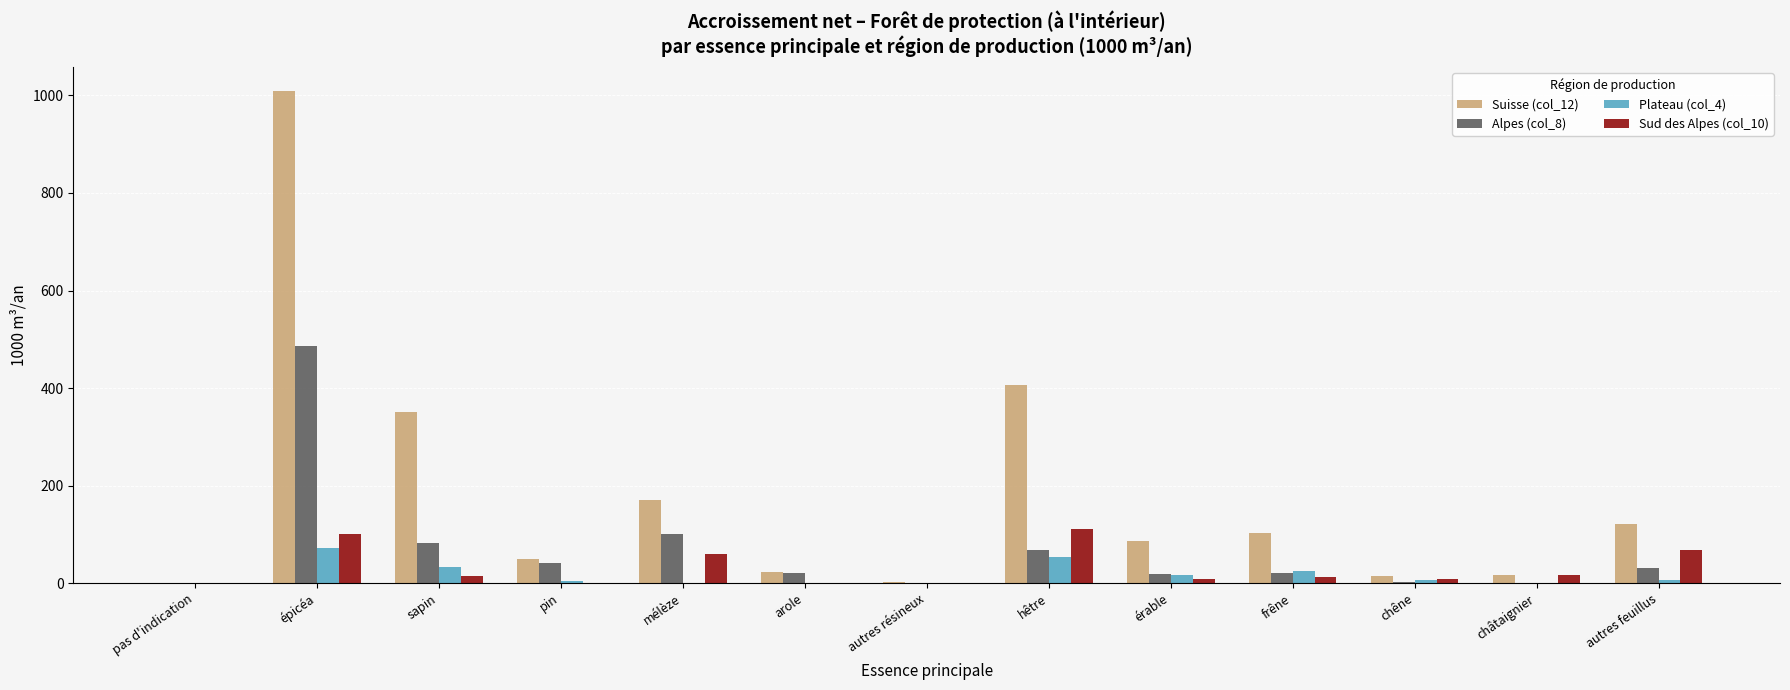

What is the highest value of the Suisse (col_12) series?

1008